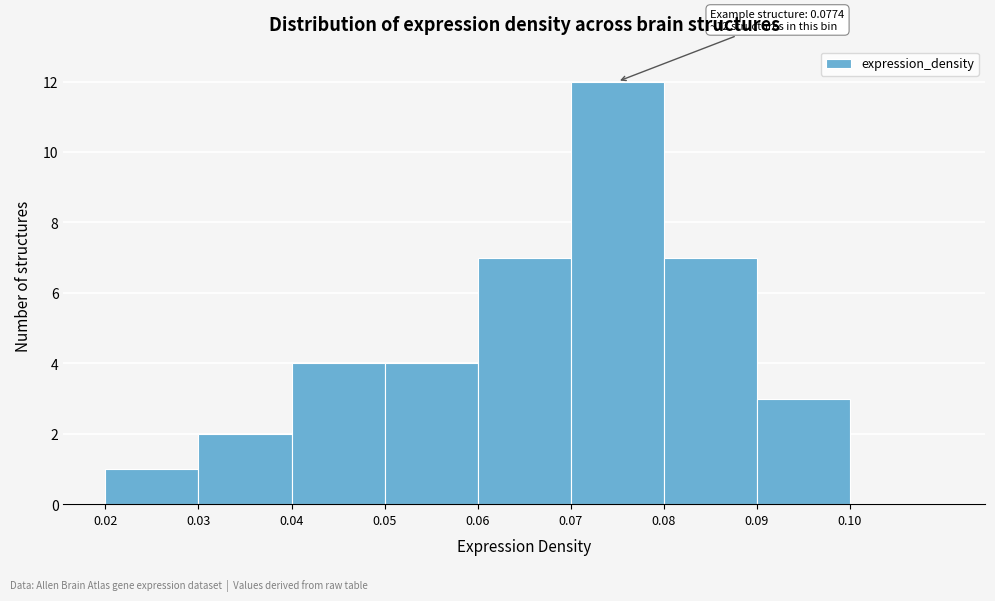

Which range on the x-axis has the tallest bar?

0.07 to 0.08